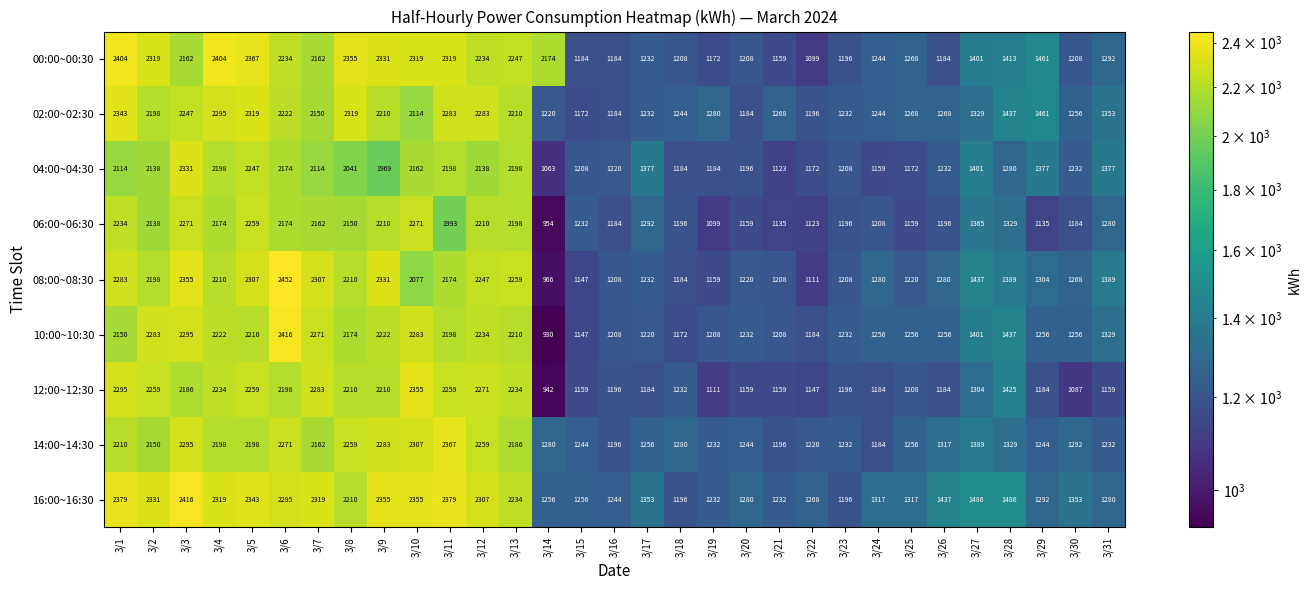

Between 3/1 and 3/8, which series saw the biggest shift?

16:00~16:30